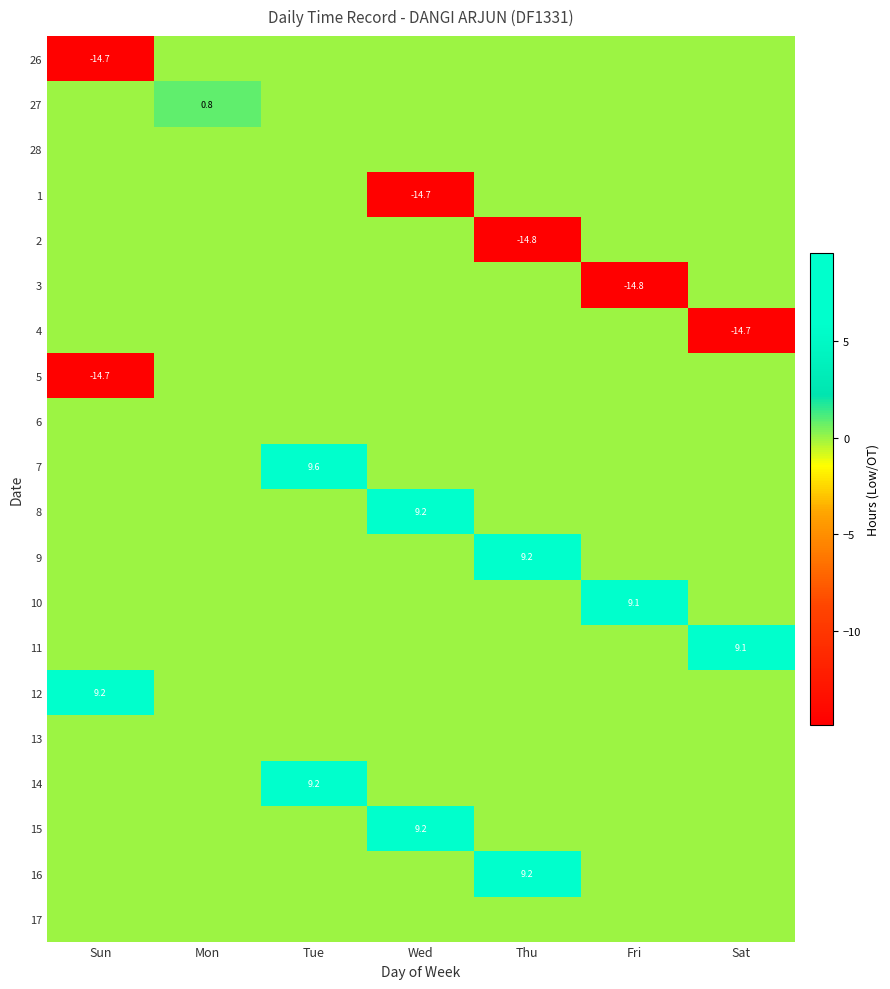

The 9 series shows 9.2 at Thu. True or false?

True